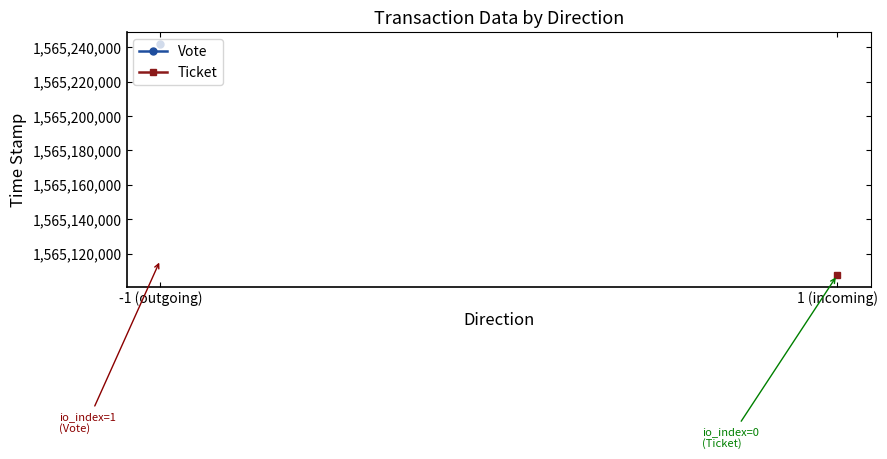

How many series are shown in this chart?

2